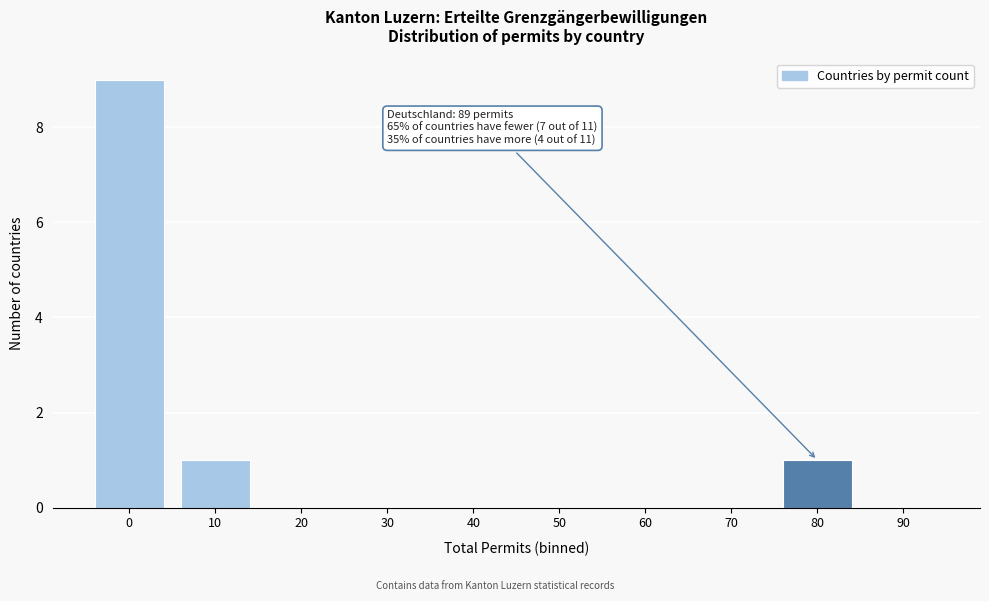

Reading left to right, list all the values displayed in this chart.

0=9	10=1	20=0	30=0	40=0	50=0	60=0	70=0	80=1	90=0